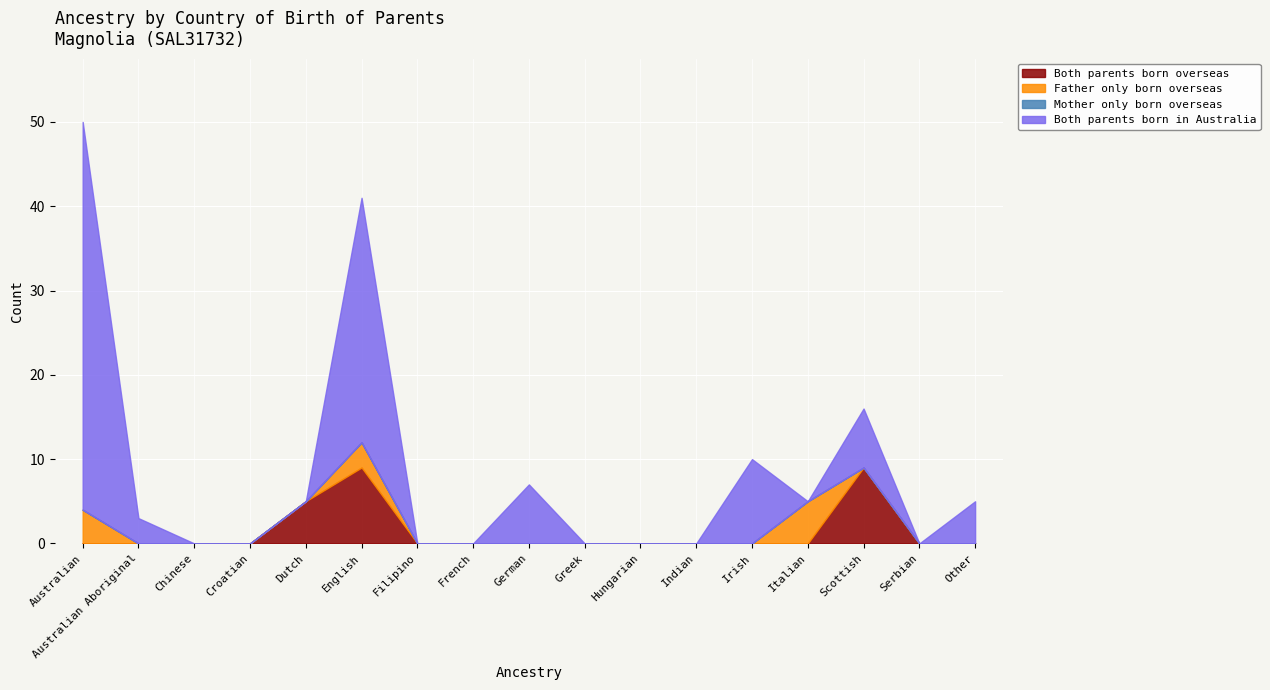

At which category is the sum across all series the highest?

Australian